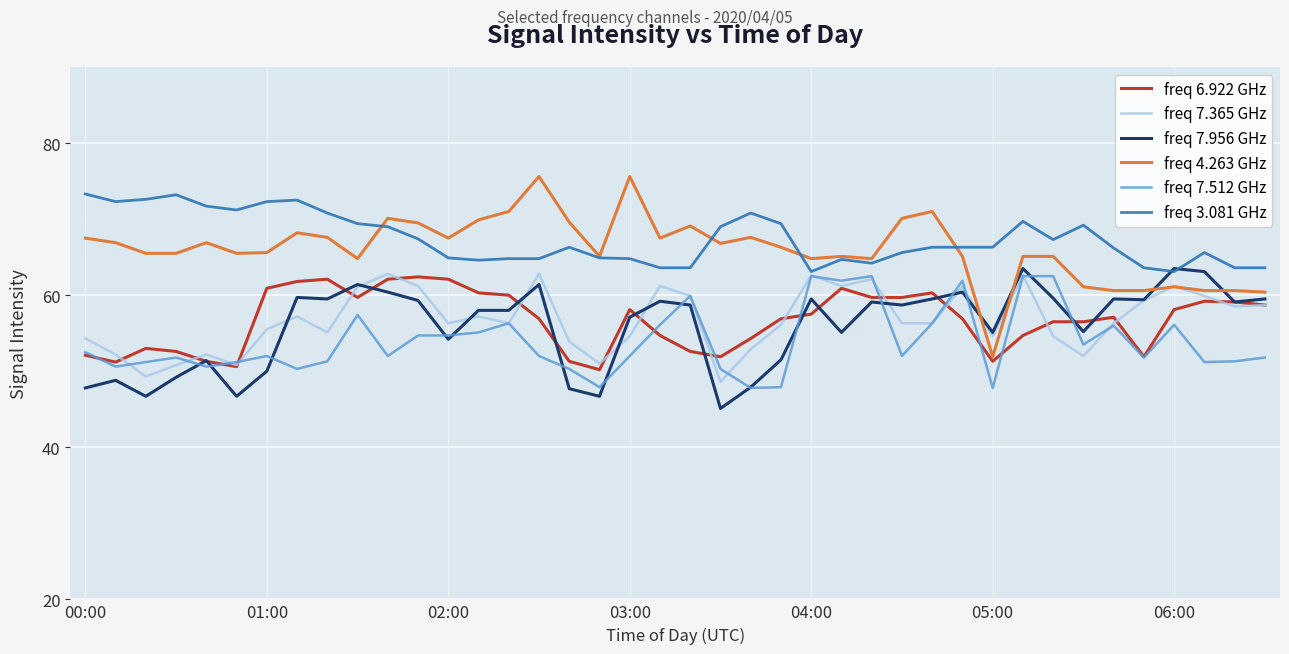

Which series has the widest spread of values?

freq 4.263 GHz